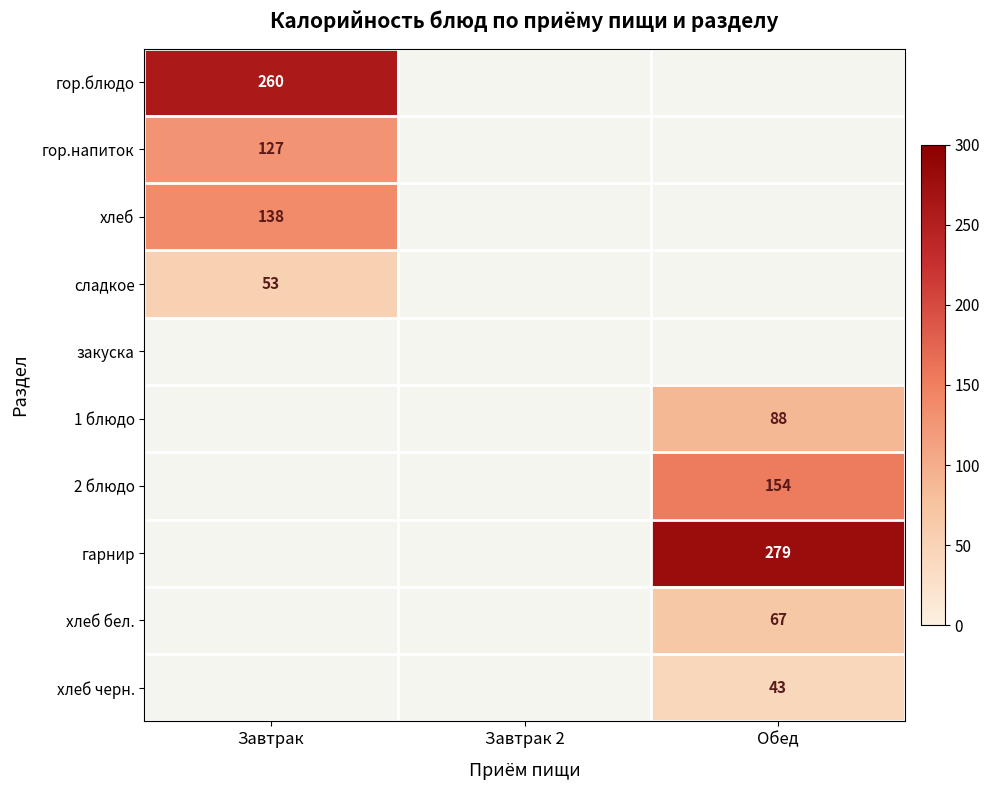

What is the spread (max minus min) of values at Завтрак?

207.0